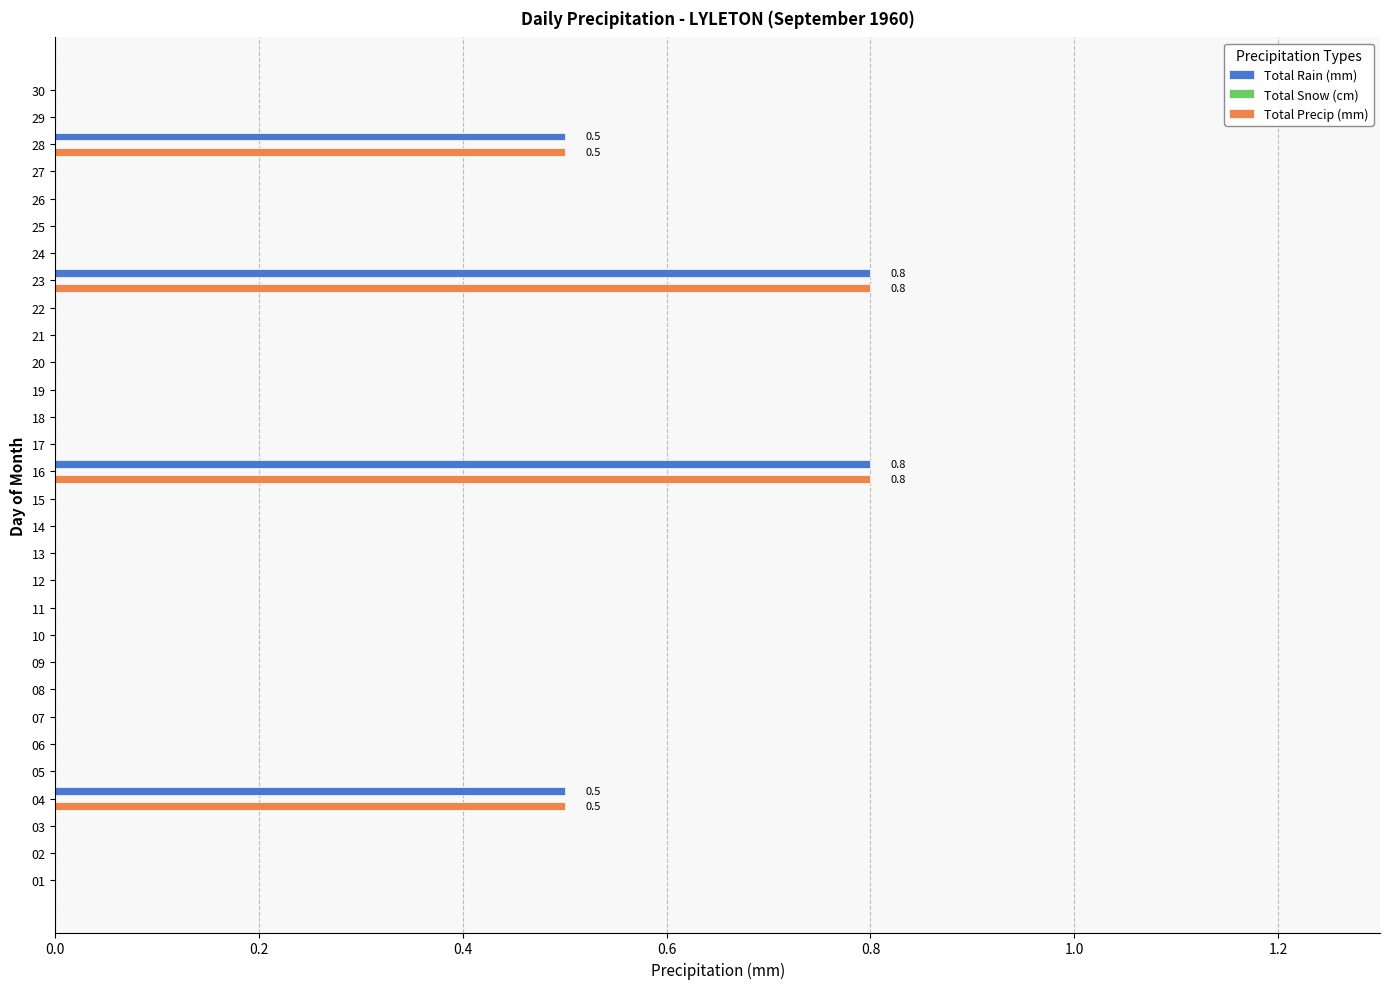

The Total Precip (mm) series shows 0.0 at 19. True or false?

True